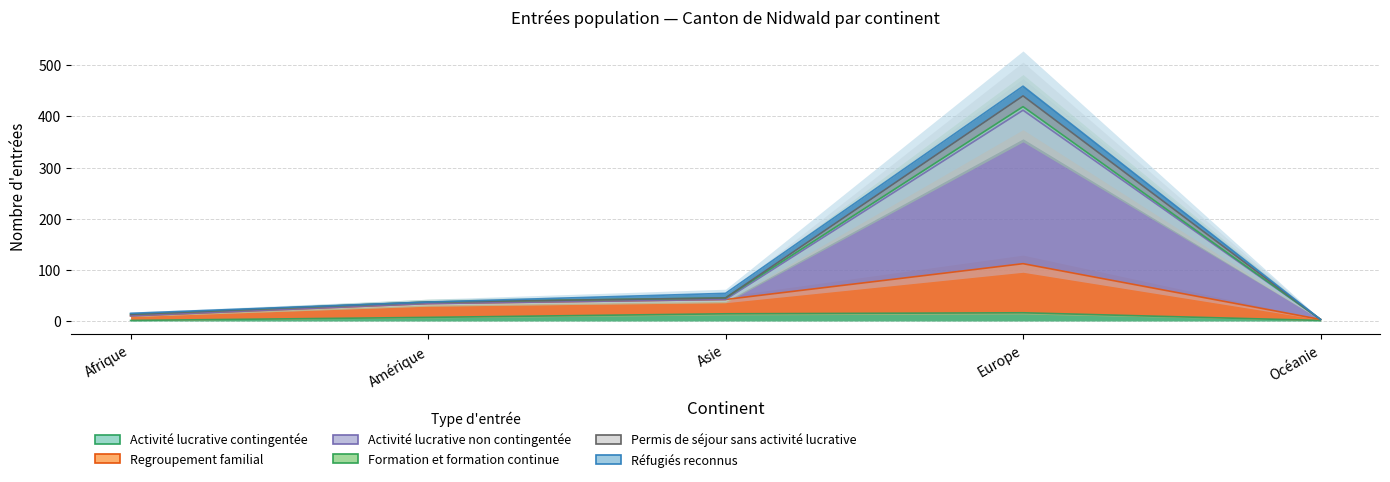

What is the sum of all Regroupement familial values?

201